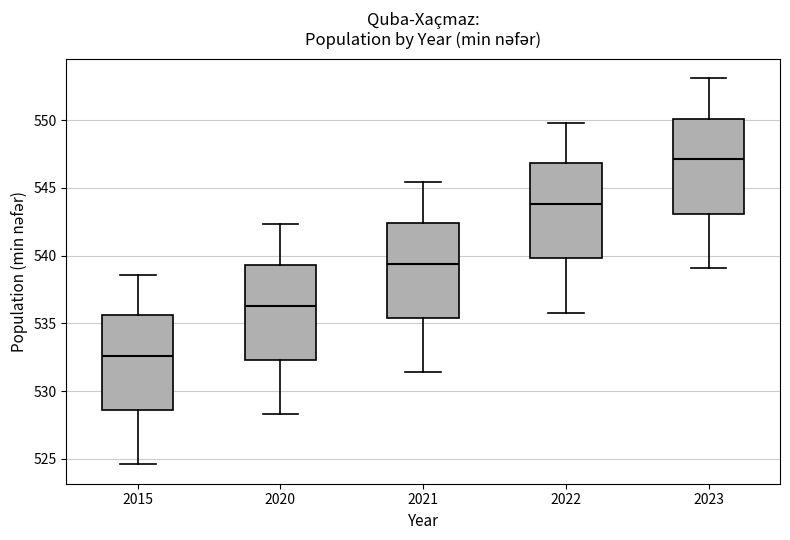

Reading left to right, transcribe this box plot: for each box, give where its median line is, the range the box spans, and where its two whiskers end, as read against the y-axis. The values are not printed on the chart, so give them approximately, as read against the axis.

2015: median 532.5, box 528.5 to 535.5, whiskers 524.5 to 538.5
2020: median 536.5, box 532.5 to 539.5, whiskers 528.5 to 542.5
2021: median 539.5, box 535.5 to 542.5, whiskers 531.5 to 545.5
2022: median 544.0, box 540.0 to 547.0, whiskers 536.0 to 550.0
2023: median 547.0, box 543.0 to 550.0, whiskers 539.0 to 553.0